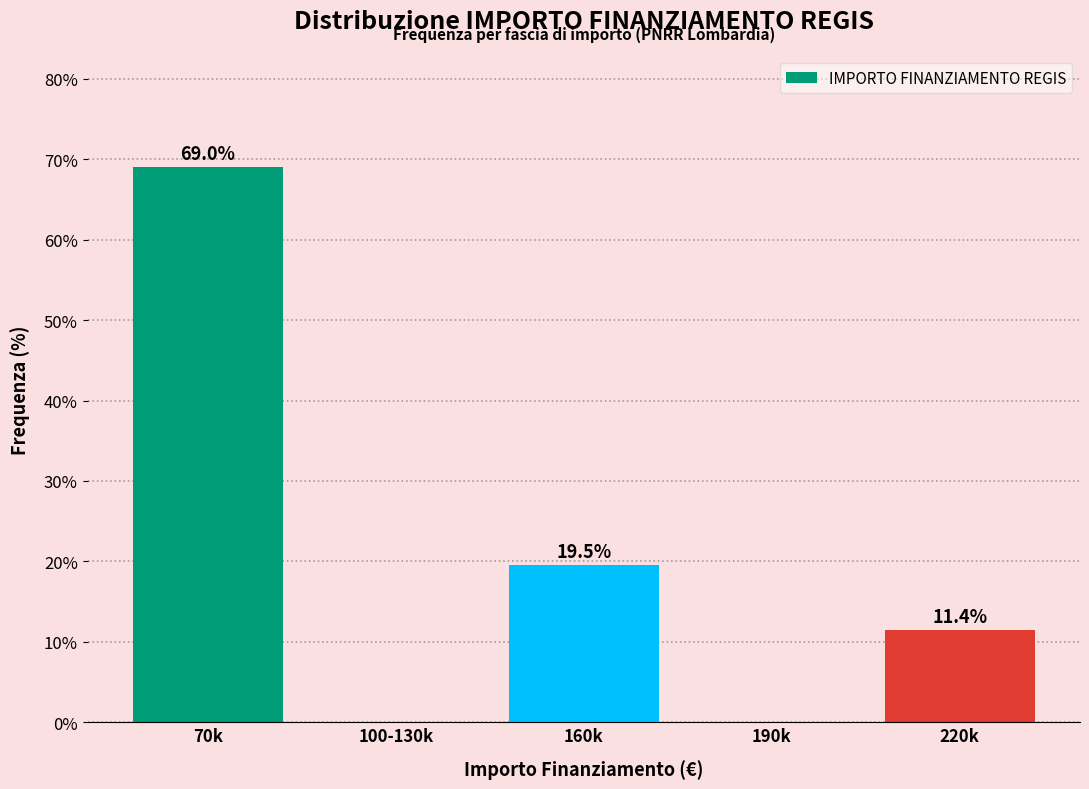

Reading left to right, transcribe all the data shown in this chart.

70k=69.0	100-130k=0.0	160k=19.5	190k=0.0	220k=11.4